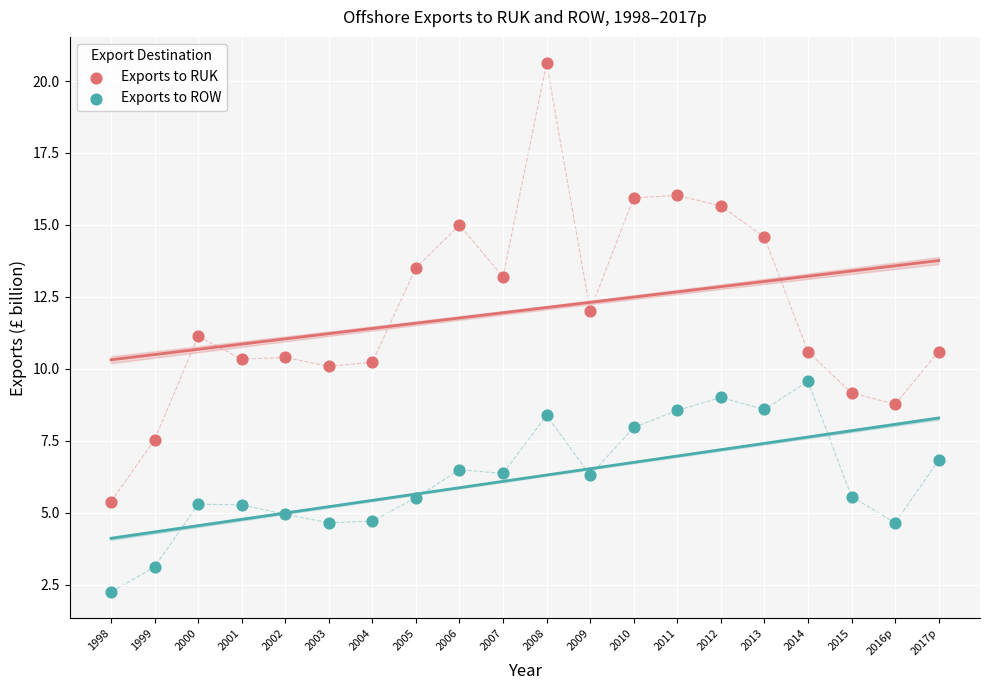

What are all the series names shown in the legend?

Exports to RUK, Exports to ROW